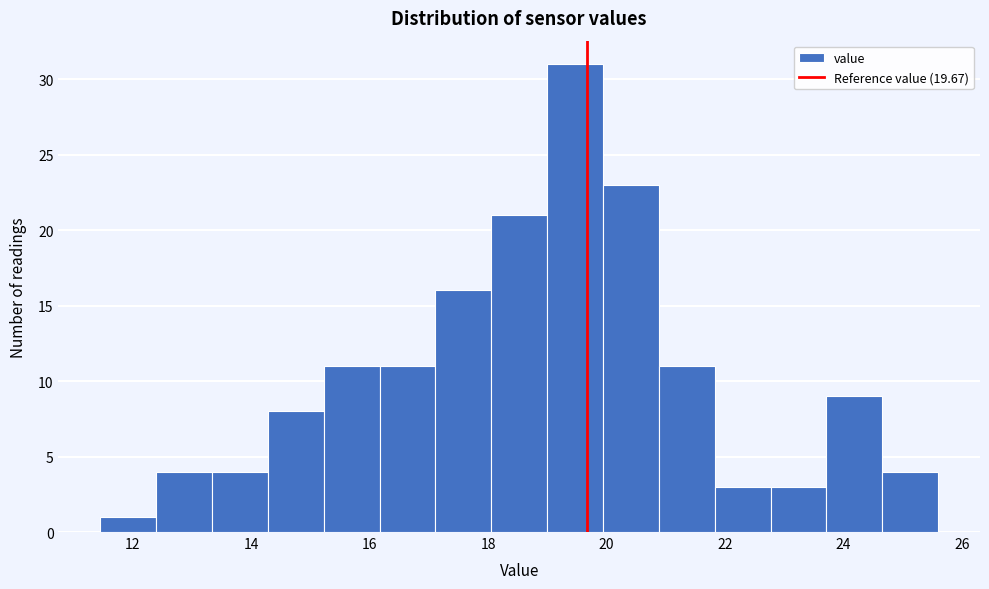

Reading left to right, transcribe this chart: for each bar, give the range it covers on the x-axis and its height. Neither the bar edges nor the heights are printed on the chart, so give them approximately, as read against the axes.

11.4 to 12.4: 1
12.4 to 13.4: 4
13.4 to 14.2: 4
14.2 to 15.2: 8
15.2 to 16.2: 11
16.2 to 17.2: 11
17.2 to 18.0: 16
18.0 to 19.0: 21
19.0 to 20.0: 31
20.0 to 20.8: 23
20.8 to 21.8: 11
21.8 to 22.8: 3
22.8 to 23.8: 3
23.8 to 24.6: 9
24.6 to 25.6: 4